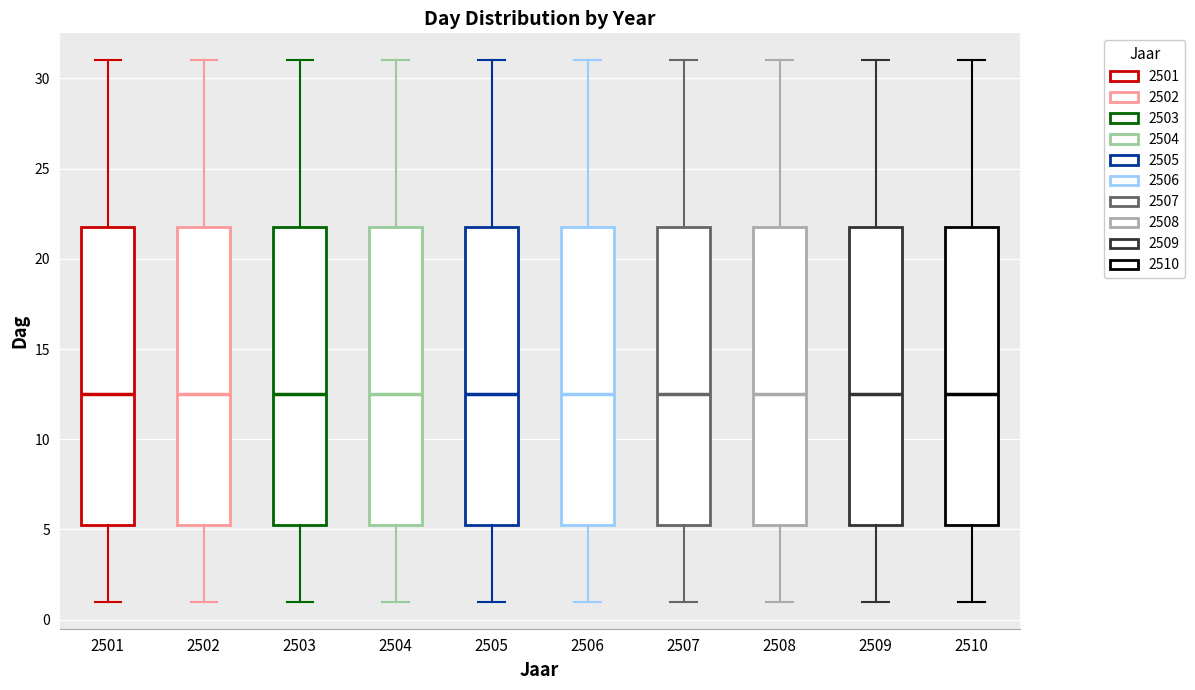

Reading left to right, read every box against the y-axis: the position of its median line, the range the box covers, and the ends of its whiskers. The values are not printed on the chart, so give them approximately, as read against the axis.

2501: median 12.5, box 5.5 to 22.0, whiskers 1.0 to 31.0
2502: median 12.5, box 5.5 to 22.0, whiskers 1.0 to 31.0
2503: median 12.5, box 5.5 to 22.0, whiskers 1.0 to 31.0
2504: median 12.5, box 5.5 to 22.0, whiskers 1.0 to 31.0
2505: median 12.5, box 5.5 to 22.0, whiskers 1.0 to 31.0
2506: median 12.5, box 5.5 to 22.0, whiskers 1.0 to 31.0
2507: median 12.5, box 5.5 to 22.0, whiskers 1.0 to 31.0
2508: median 12.5, box 5.5 to 22.0, whiskers 1.0 to 31.0
2509: median 12.5, box 5.5 to 22.0, whiskers 1.0 to 31.0
2510: median 12.5, box 5.5 to 22.0, whiskers 1.0 to 31.0